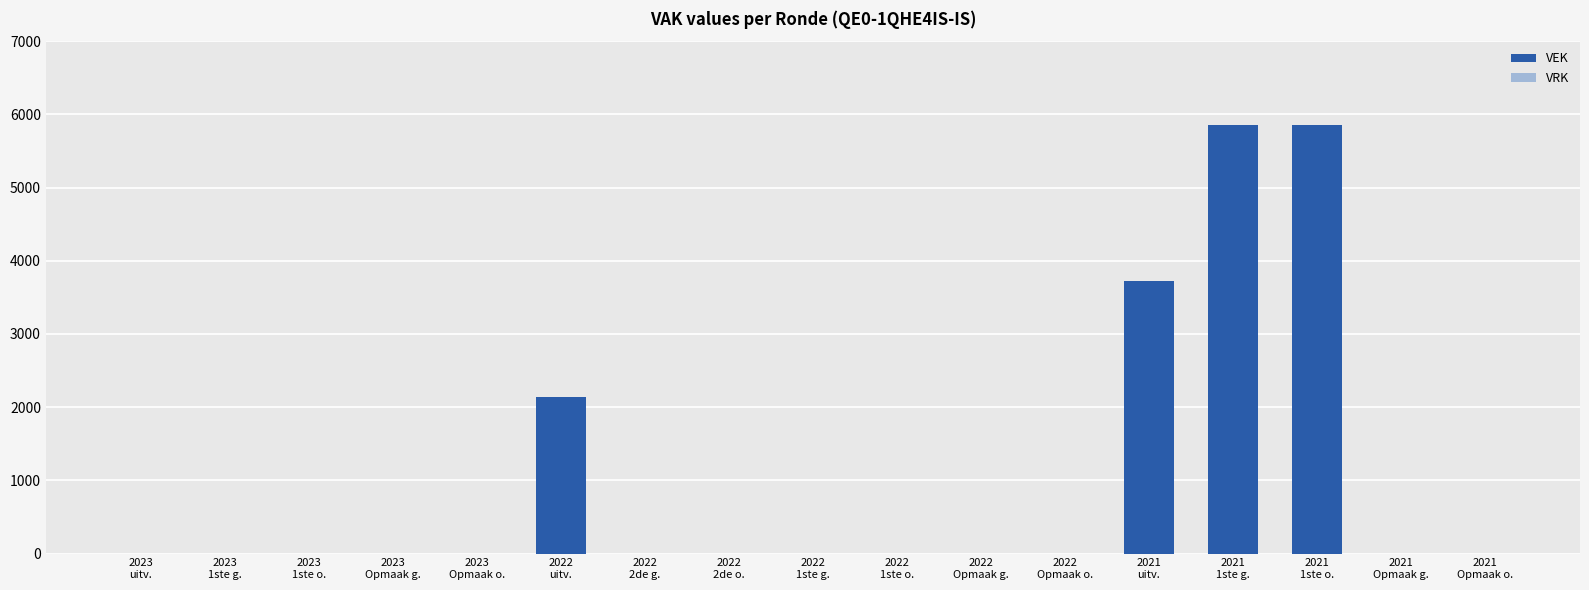

What is the sum of all values?

17572